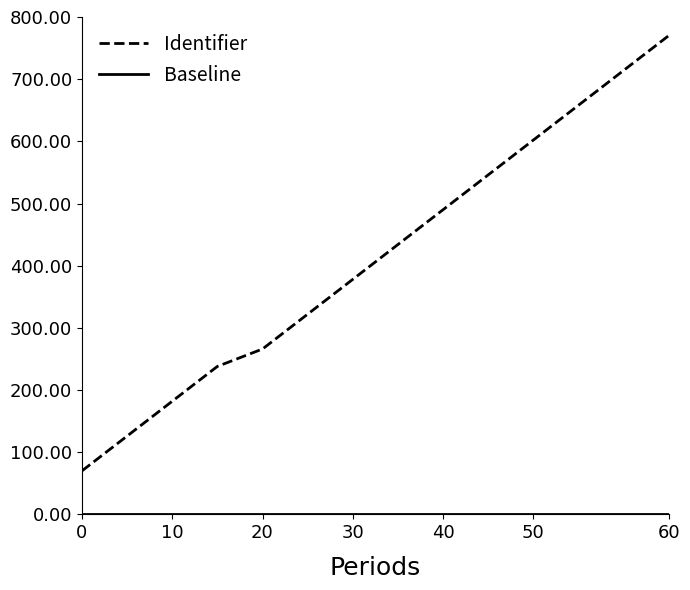

What is the maximum value for Identifier?

770